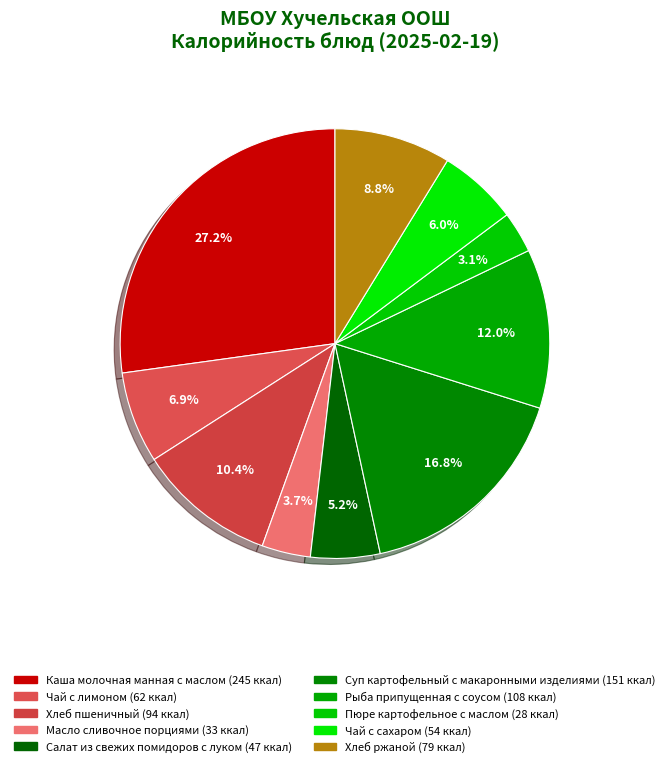

Does Масло сливочное порциями account for over 50% of the chart?

No